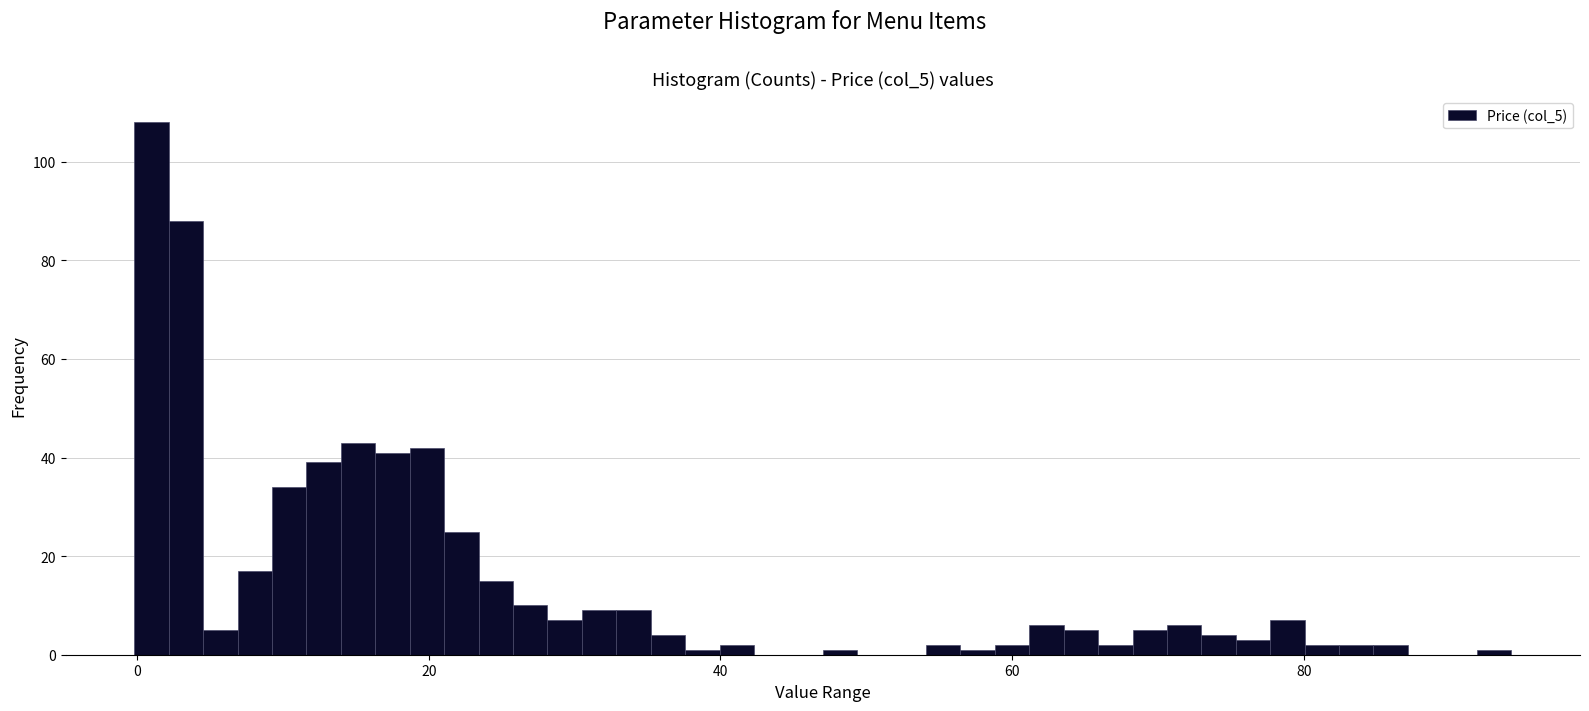

Around what value on the x-axis is the tallest bar? Give the approximate position of its centre, as read against the axis.

0